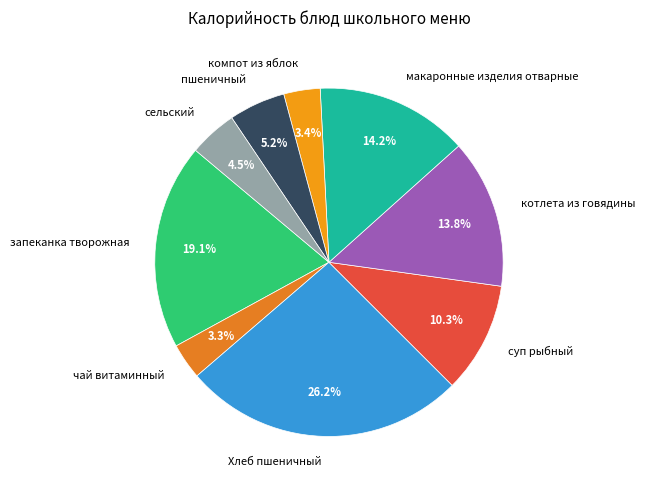

To the nearest percent, what is the combined percentage of котлета из говядины and макаронные изделия отварные?

28%